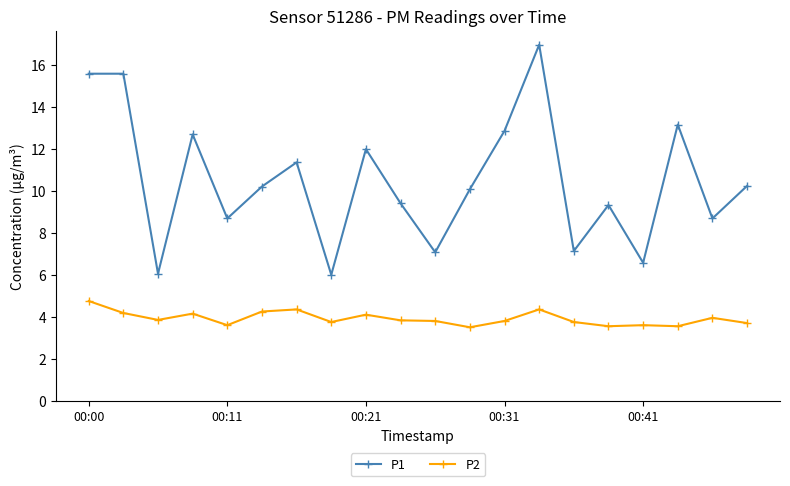

Which series has the largest total across all categories?

P1